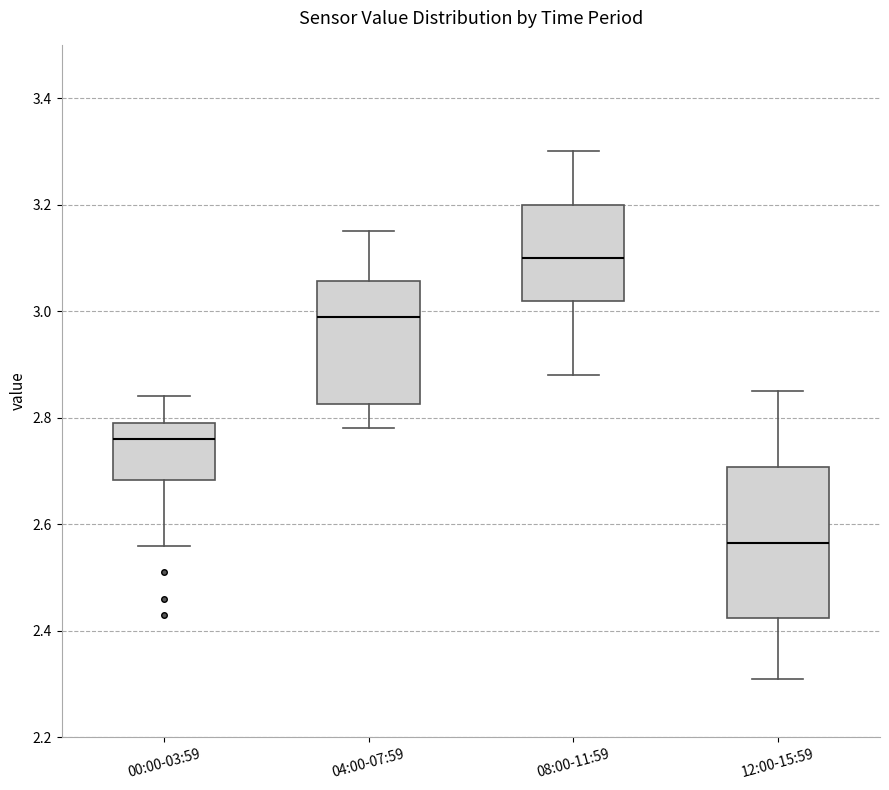

Reading left to right, read every box against the y-axis: the position of its median line, the range the box covers, and the ends of its whiskers. The values are not printed on the chart, so give them approximately, as read against the axis.

00:00-03:59: median 2.76, box 2.68 to 2.80, whiskers 2.56 to 2.84
04:00-07:59: median 3.00, box 2.82 to 3.06, whiskers 2.78 to 3.16
08:00-11:59: median 3.10, box 3.02 to 3.20, whiskers 2.88 to 3.30
12:00-15:59: median 2.56, box 2.42 to 2.70, whiskers 2.32 to 2.86